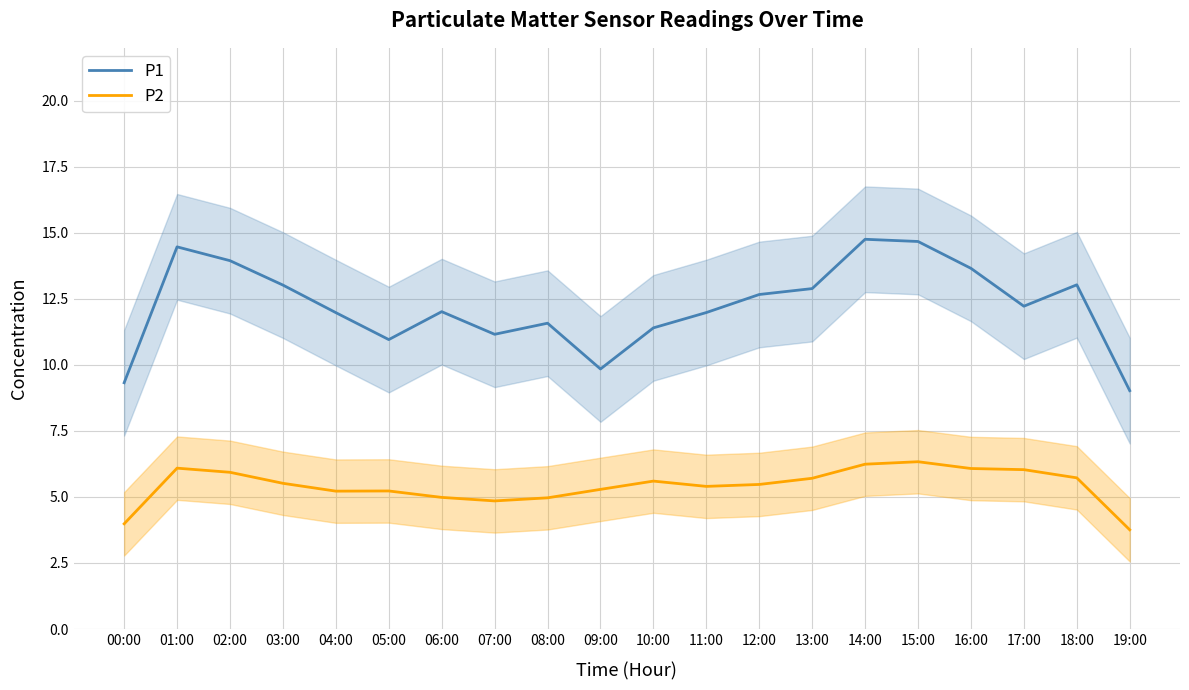

Is it true that P1 equals 3.8 at 10:00?

False